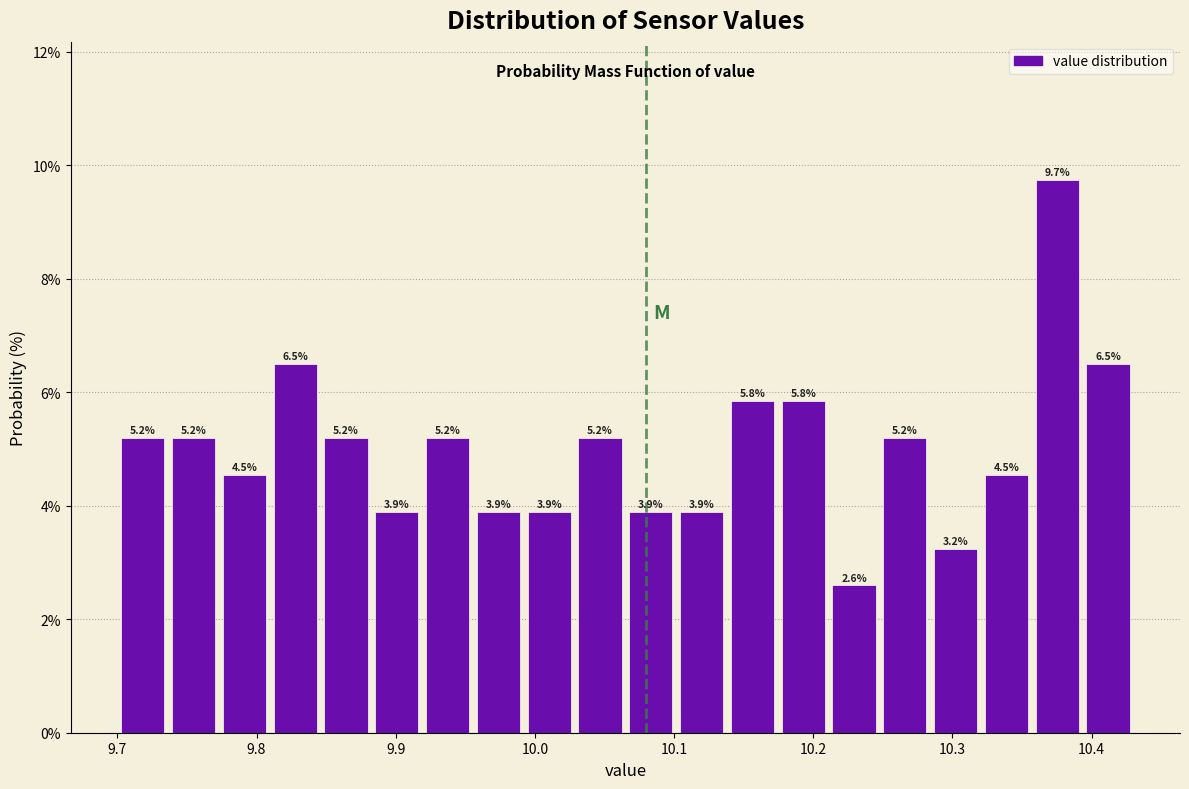

Read against the x-axis, roughly where is the centre of the tallest bar?

10.38